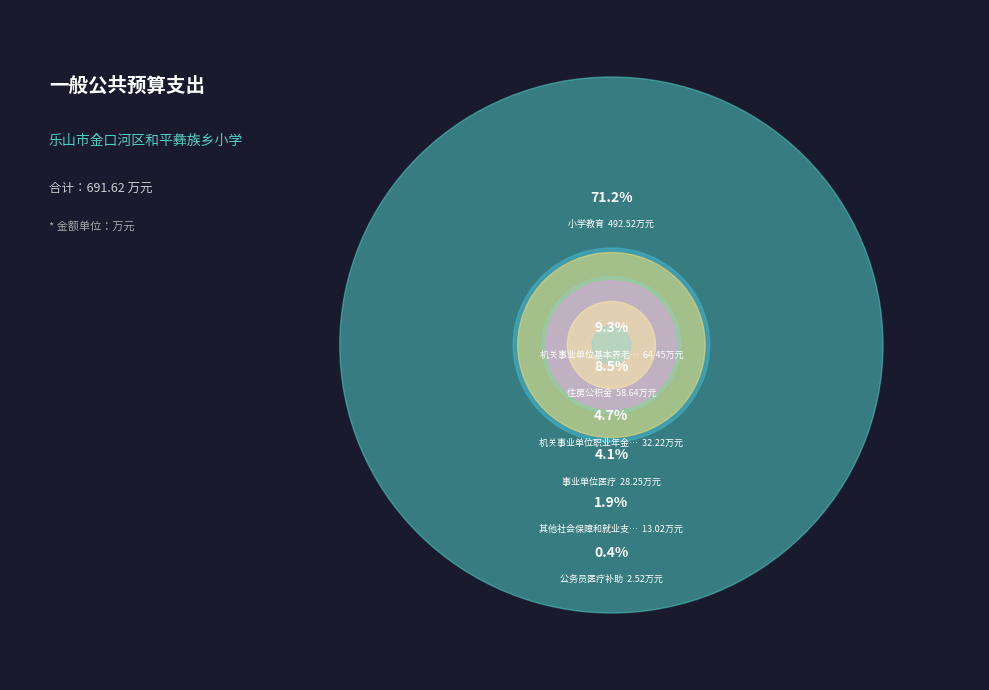

The 机关事业单位职业年金缴费支出 slice represents 10% of the pie. True or false?

False